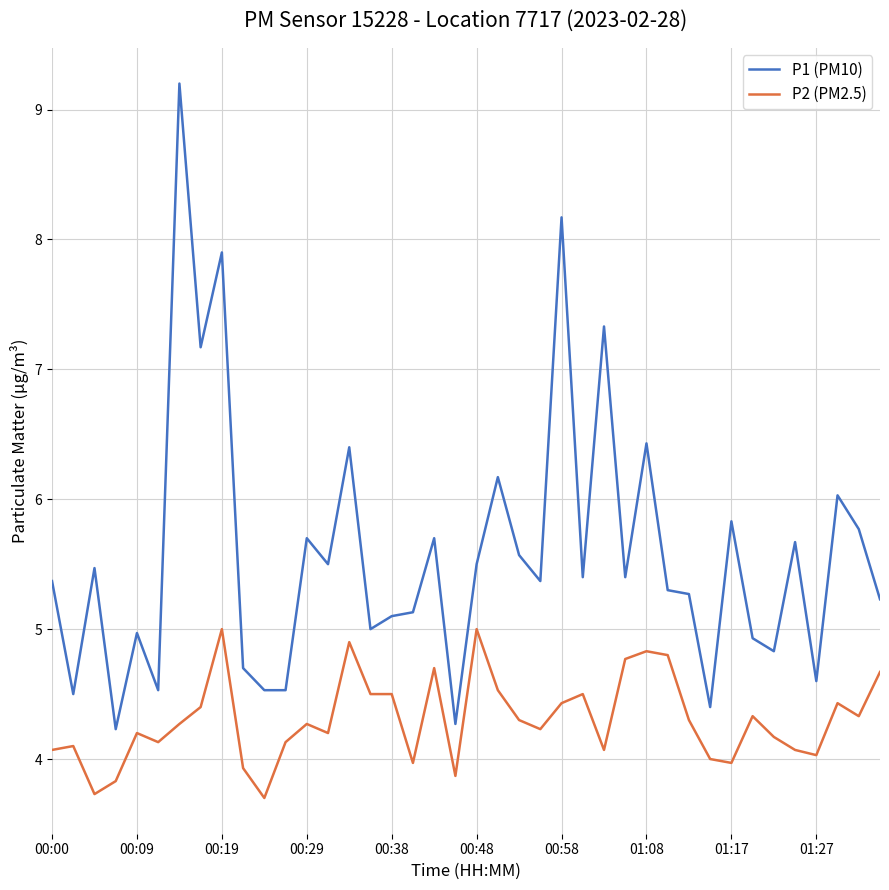

Which series has the widest spread of values?

P1 (PM10)